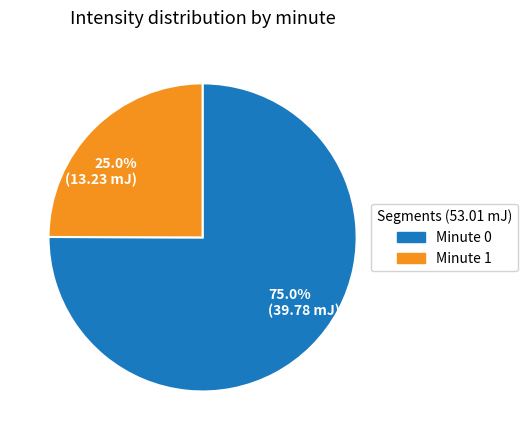

Between 75.0% (39.78 mJ) and 25.0% (13.23 mJ), which is larger?

75.0% (39.78 mJ)